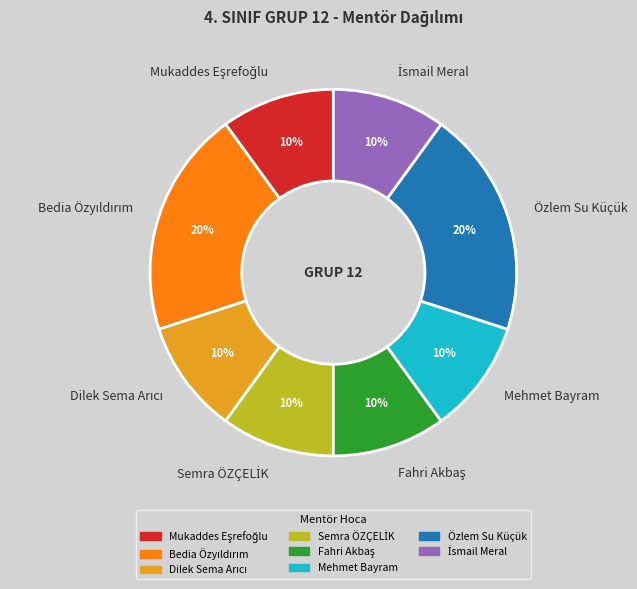

The Özlem Su Küçük slice represents 20% of the pie. True or false?

True